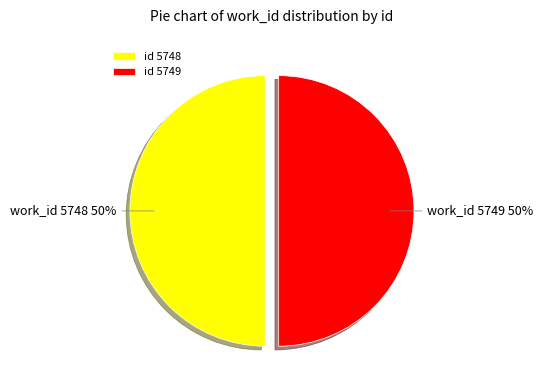

What is the ratio of the value at id 5749 to the value at id 5748?

1.0